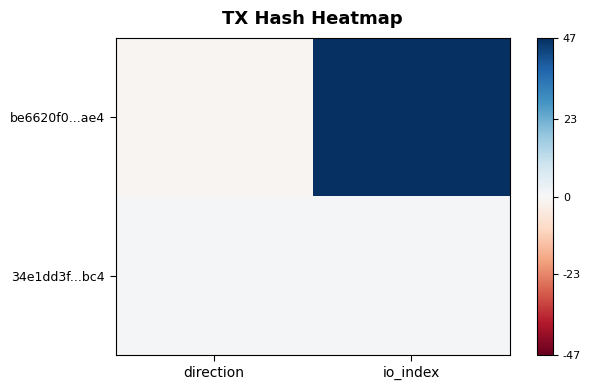

At io_index, list the series in order from largest to smallest.

be6620f0...ae4, 34e1dd3f...bc4